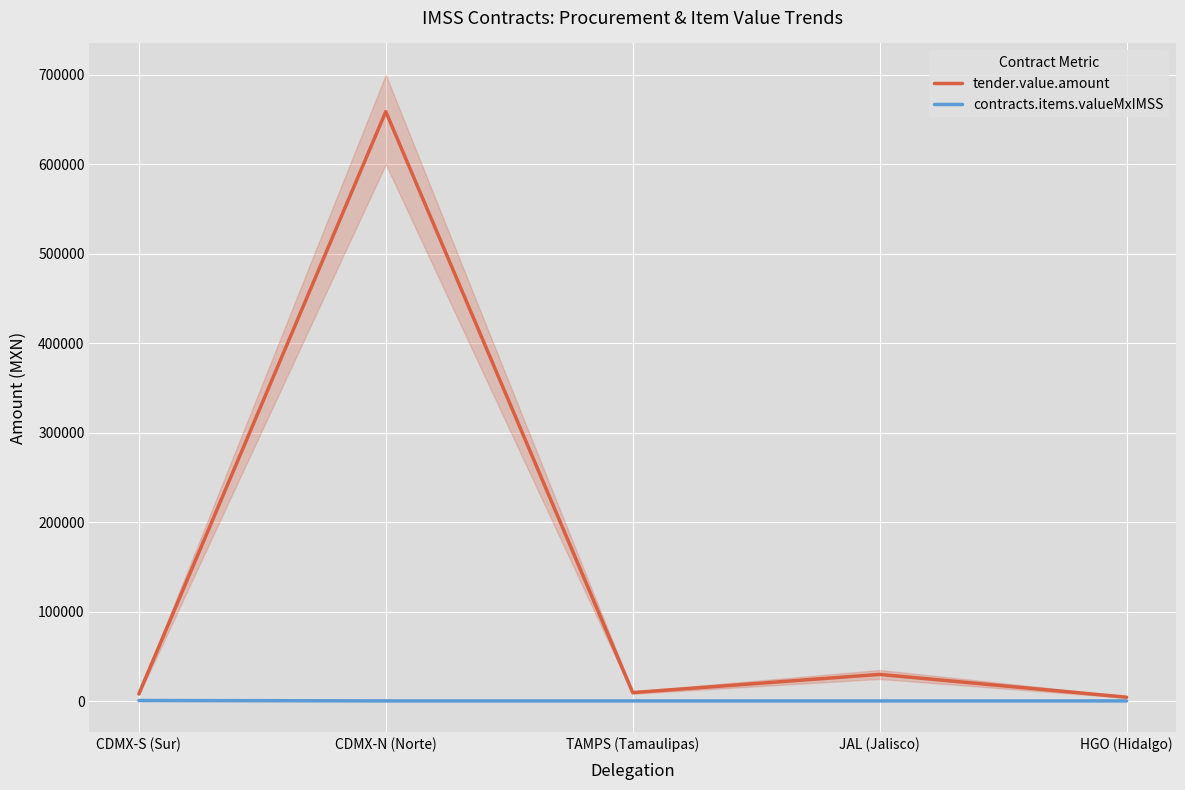

True or false: contracts.items.valueMxIMSS and tender.value.amount cross at least once.

False